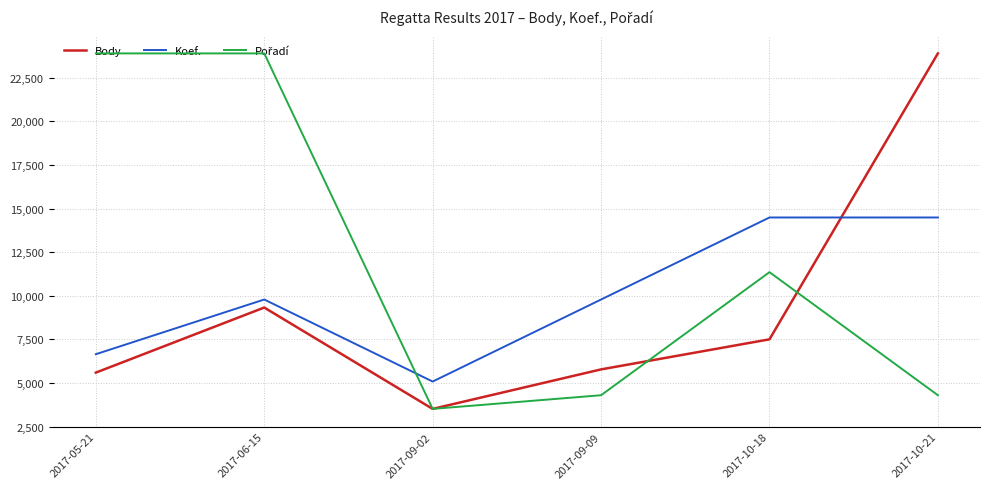

At 2017-05-21, list the series in order from largest to smallest.

Body, Pořadí, Koef.